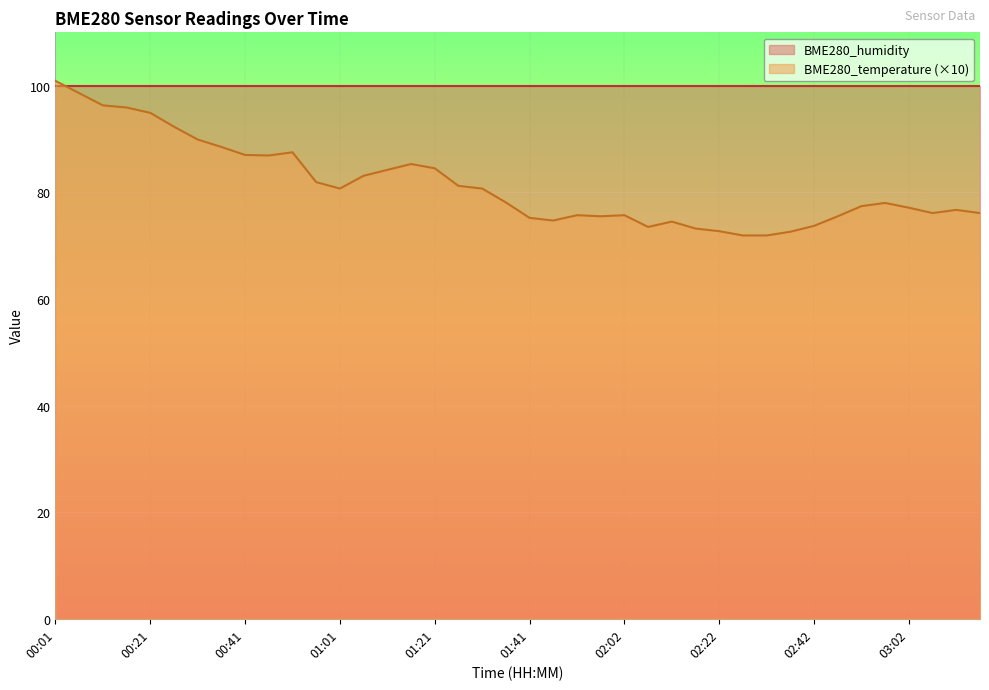

How many points are lower than both their immediate neighbors (excluding endpoints)?

6